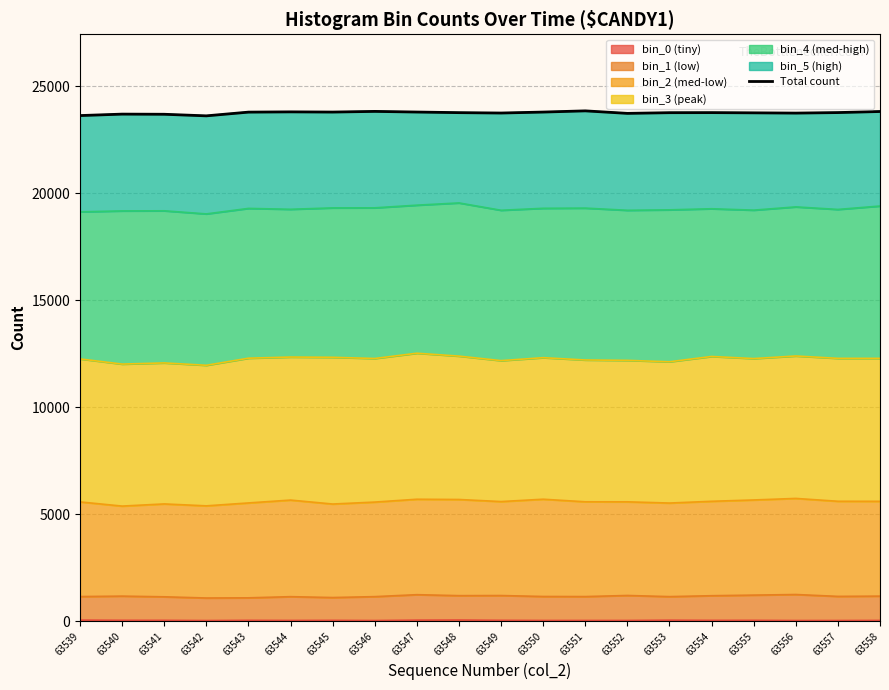

What is the sum of the values at 63552 and 63555?

47473